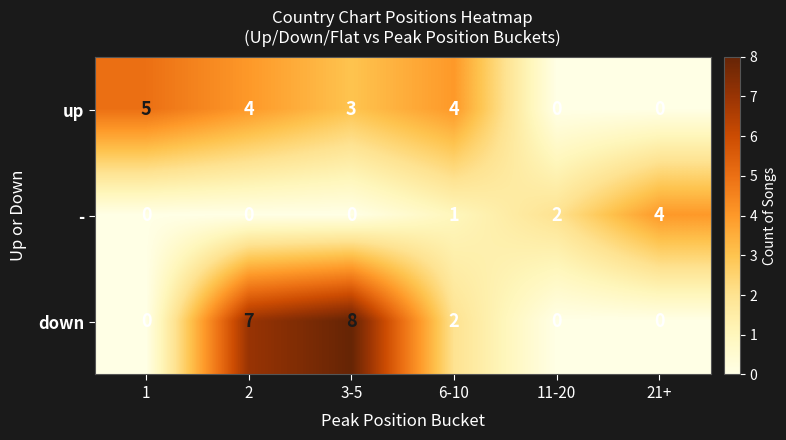

Which series has the largest range (max minus min)?

down